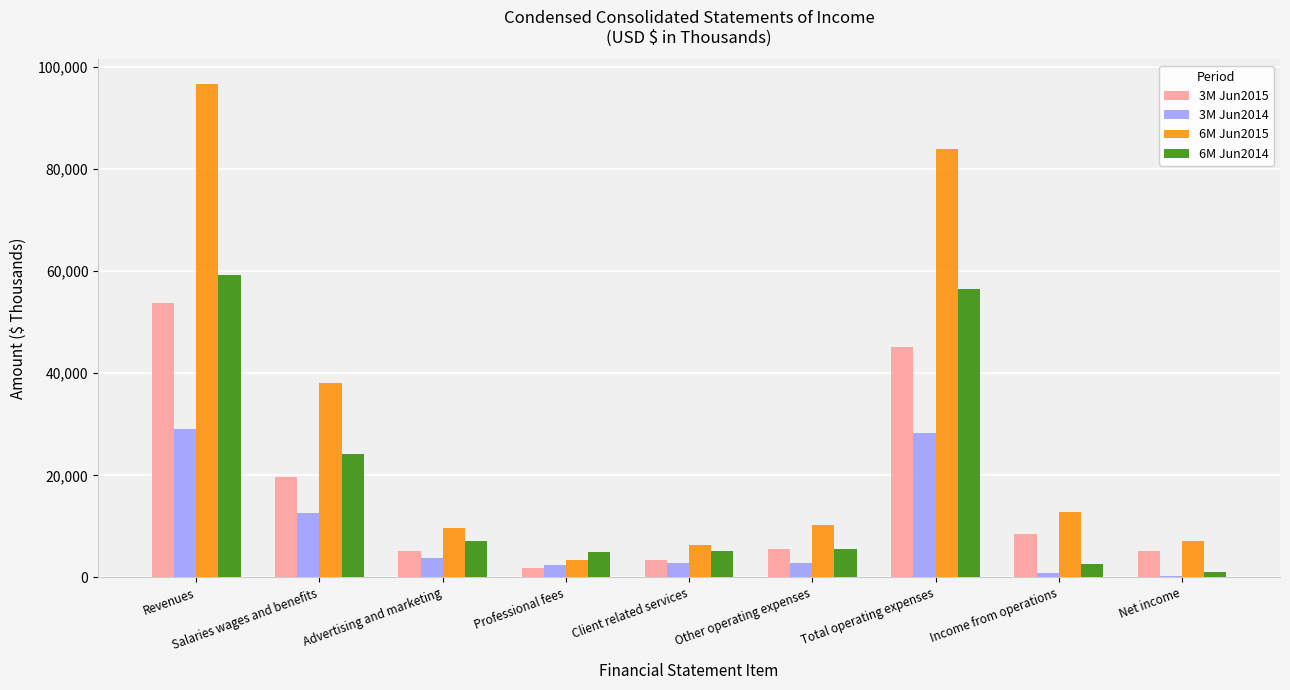

Where is 6M Jun2015 nearest to the value 49968?

Salaries wages and benefits